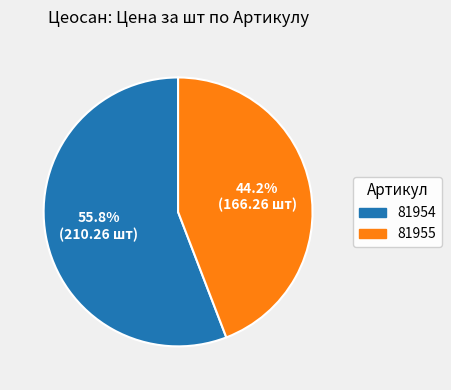

Which slice is the largest?

81954